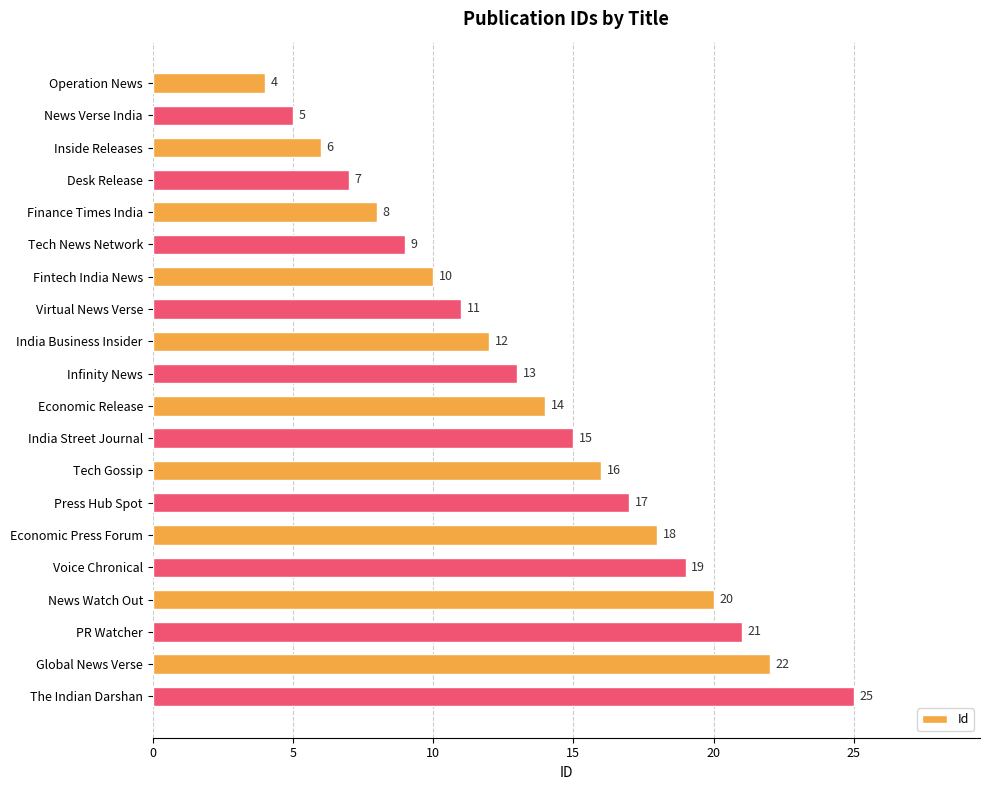

Reading top to bottom, what are all the values shown in this chart?

4	5	6	7	8	9	10	11	12	13	14	15	16	17	18	19	20	21	22	25